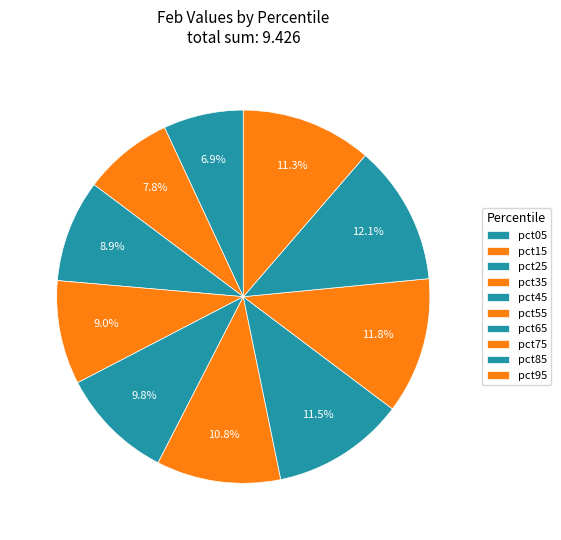

To the nearest percent, what portion does pct45 represent?

10%